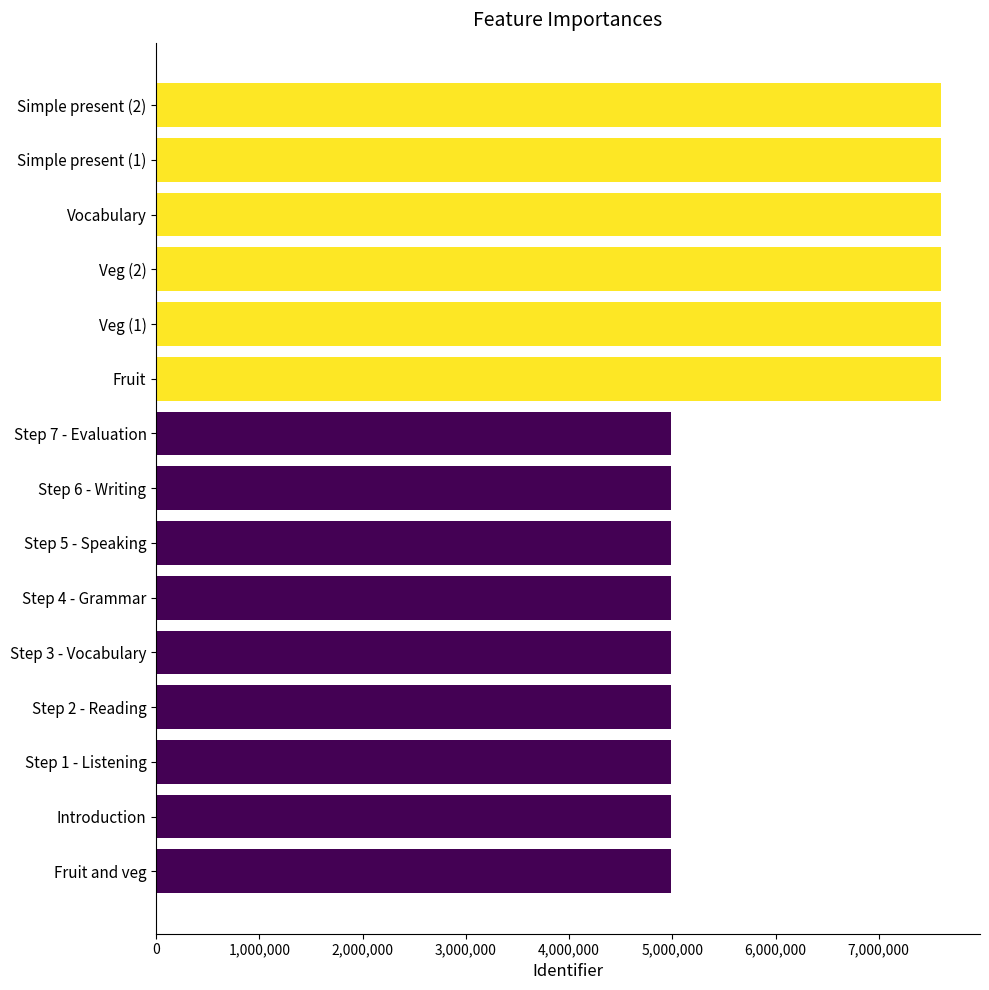

Is it true that the value at Step 5 - Speaking is 2665374?

False